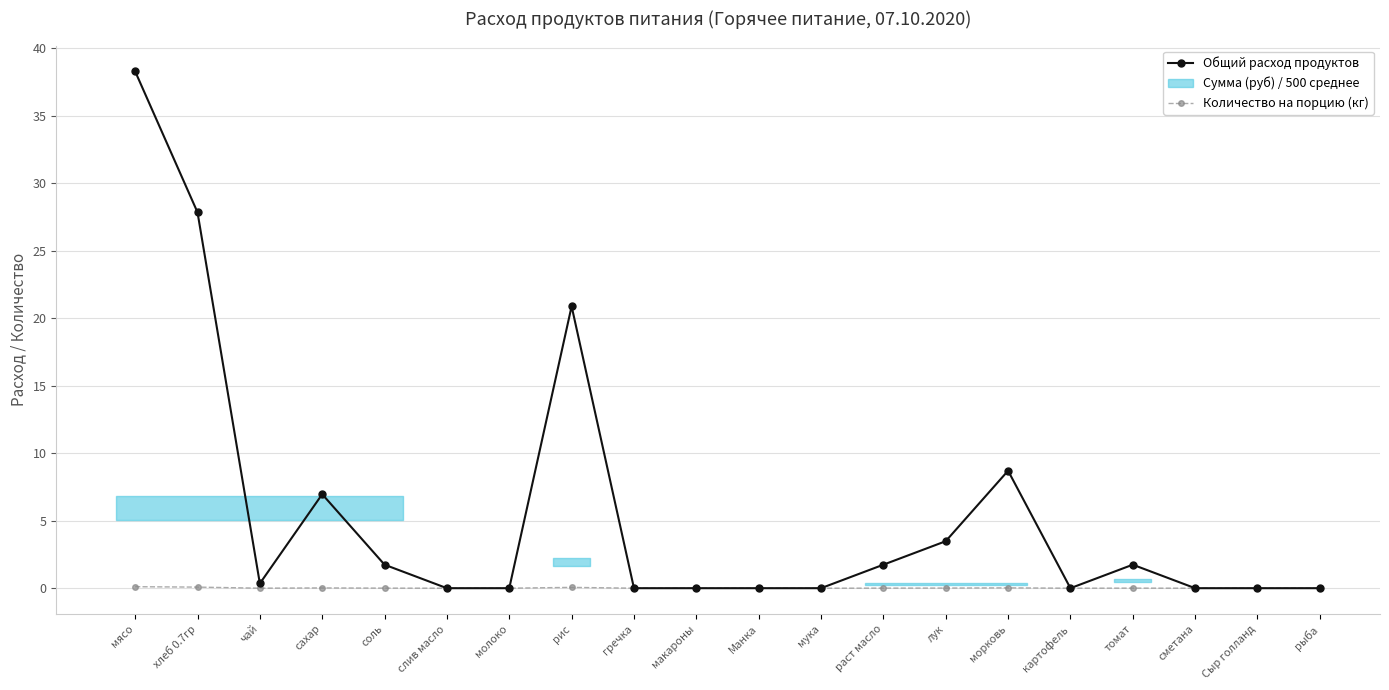

Where is the first local maximum for Количество на порцию (кг)?

сахар